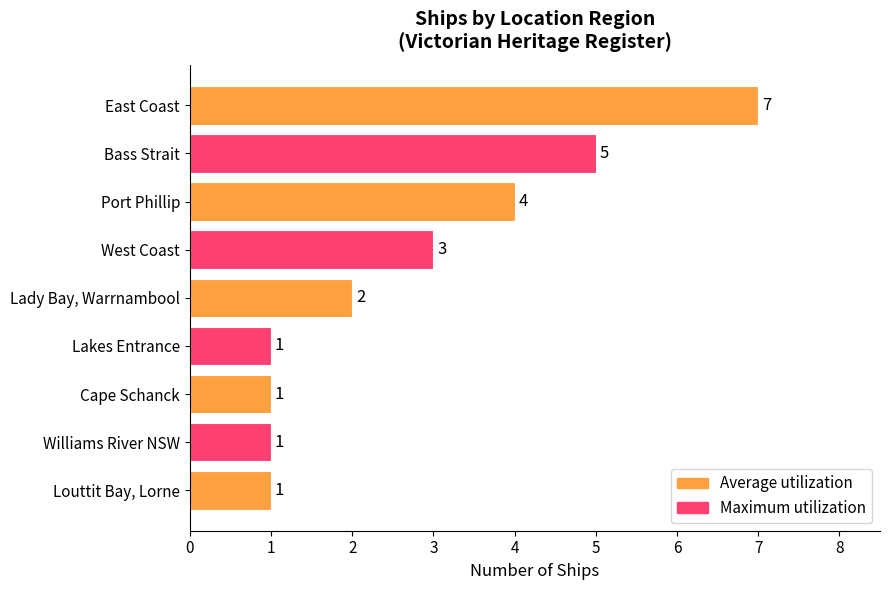

Reading top to bottom, transcribe all the data shown in this chart.

7	5	4	3	2	1	1	1	1